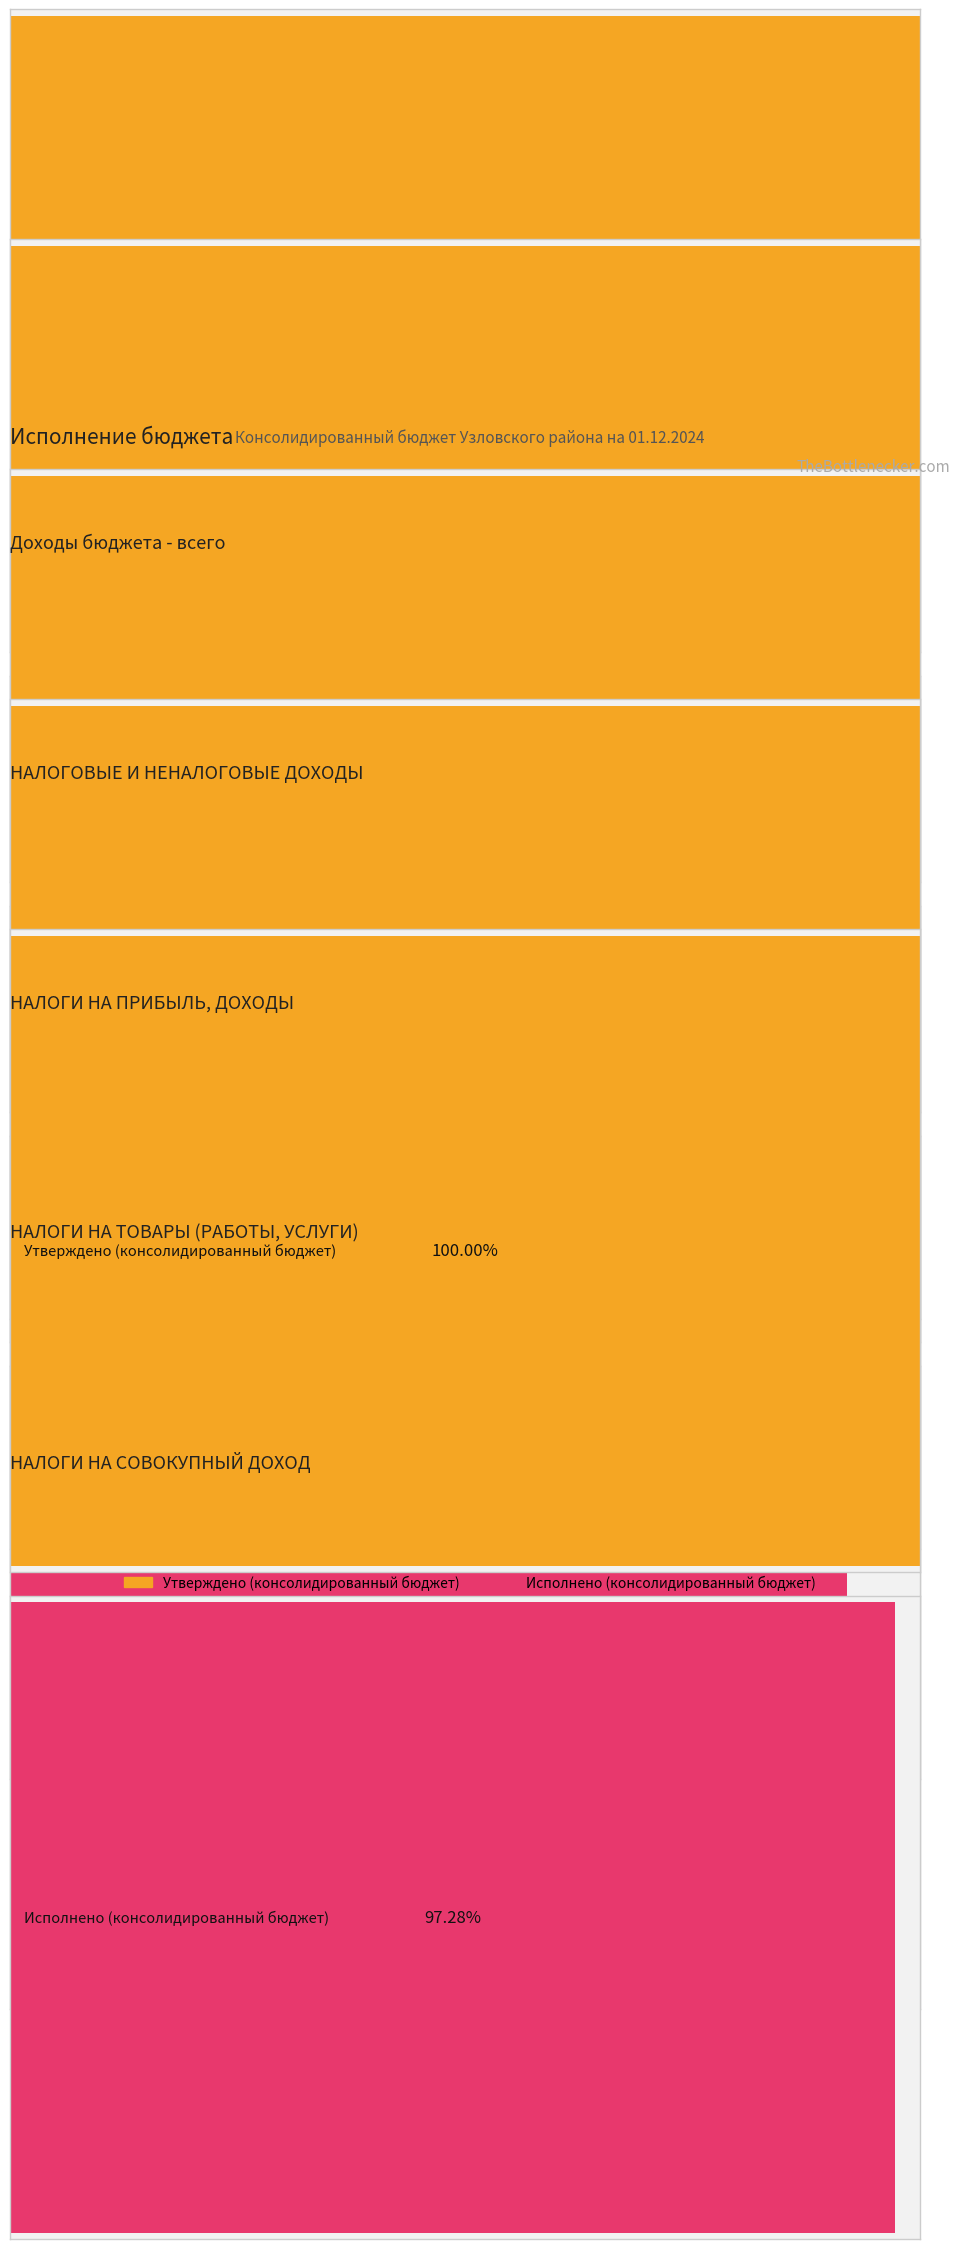

Where is Исполнено (консолидированный бюджет) nearest to the value 1932524724?

НАЛОГОВЫЕ И НЕНАЛОГОВЫЕ ДОХОДЫ